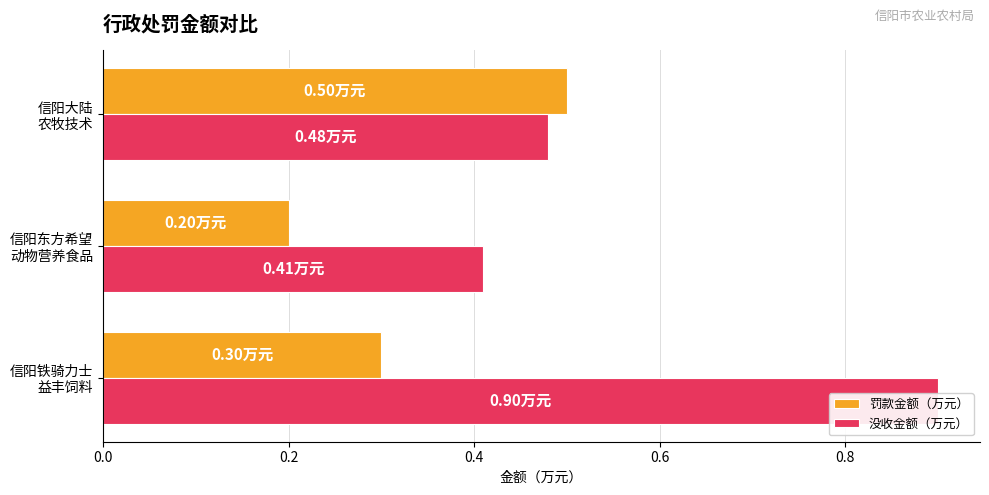

What is the average value of the 没收金额（万元） series?

0.6